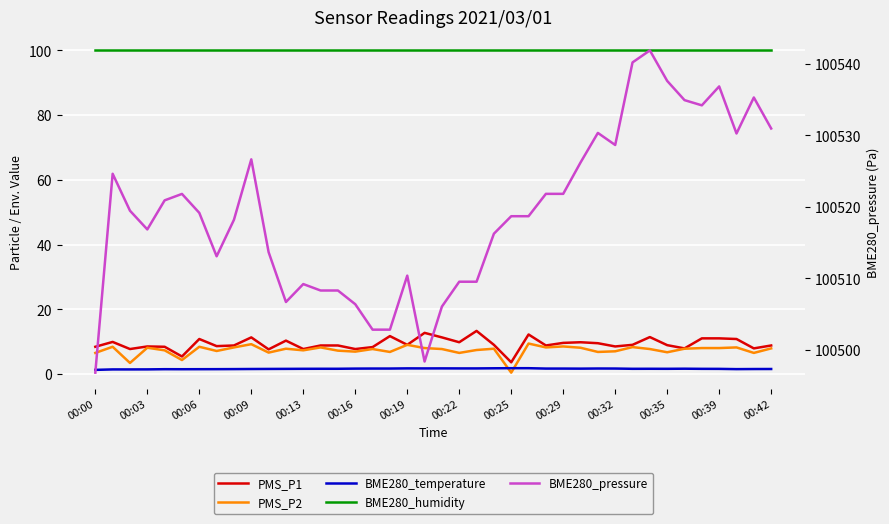

What are all the series names shown in the legend?

PMS_P1, PMS_P2, BME280_temperature, BME280_humidity, BME280_pressure